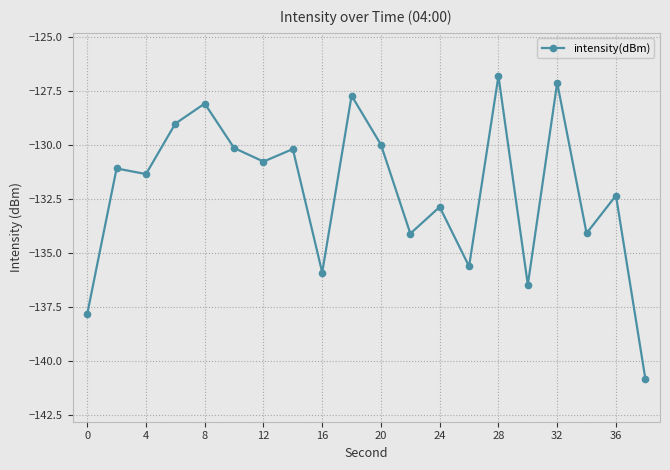

What is the smallest value displayed?

-140.8